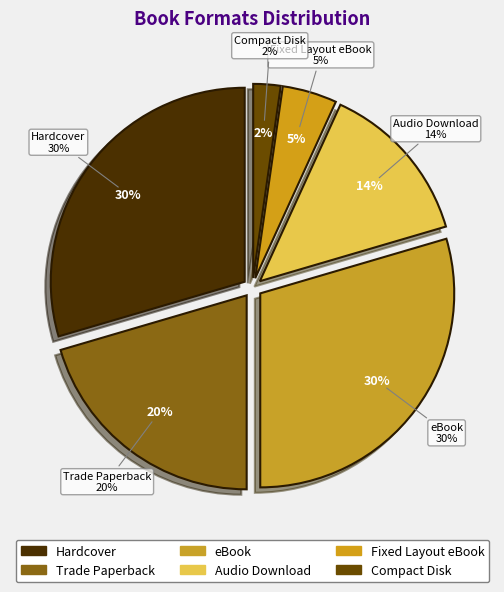

To the nearest percent, what is the average slice percentage?

17%